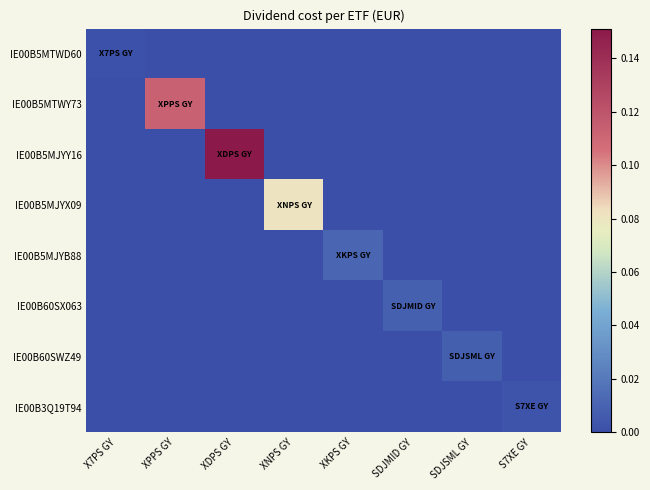

Rank the series by their maximum value, from highest to lowest.

IE00B5MJYY16, IE00B5MTWY73, IE00B5MJYX09, IE00B5MJYB88, IE00B60SX063, IE00B60SWZ49, IE00B3Q19T94, IE00B5MTWD60